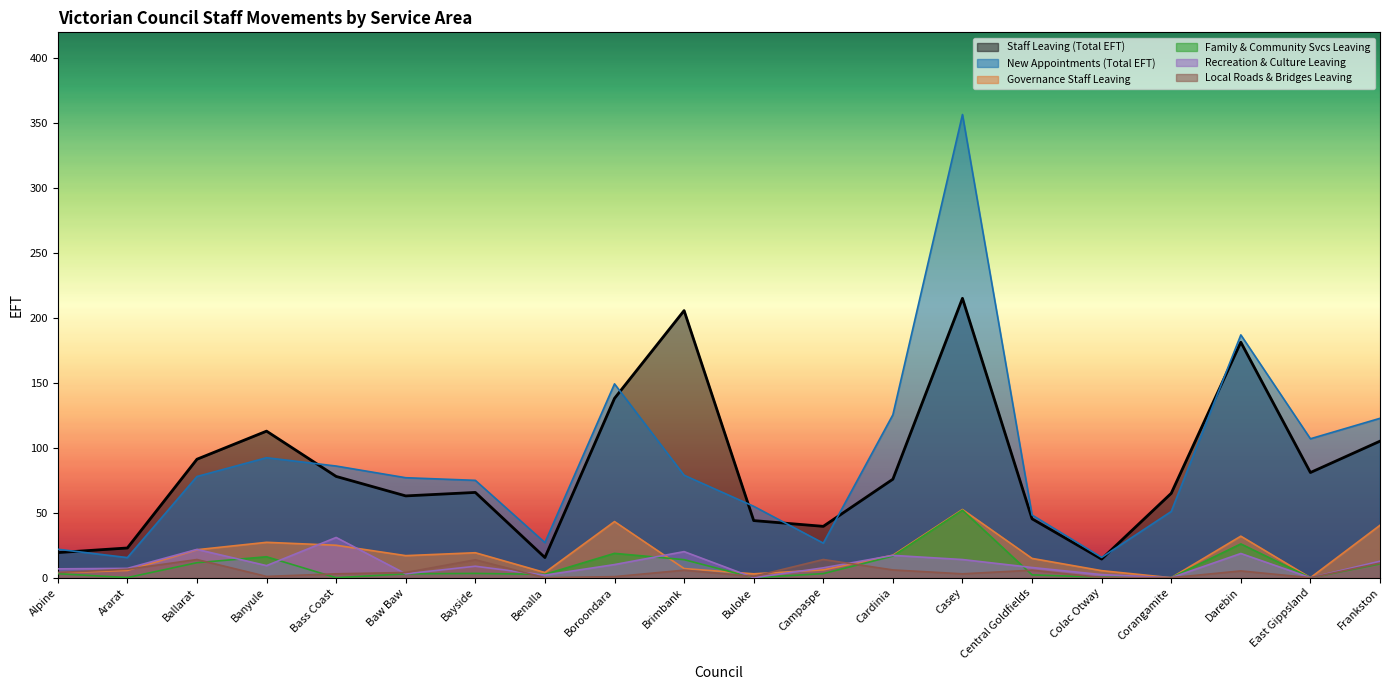

At which label is New Appointments (Total EFT) closest to 186?

Darebin